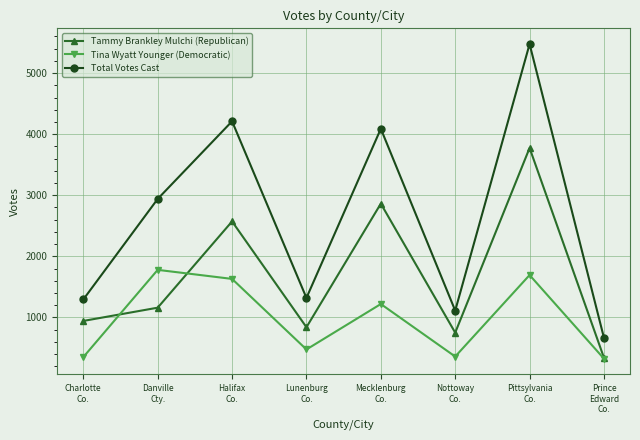

Rank the series by their average value, from lowest to highest.

Tina Wyatt Younger (Democratic), Tammy Brankley Mulchi (Republican), Total Votes Cast